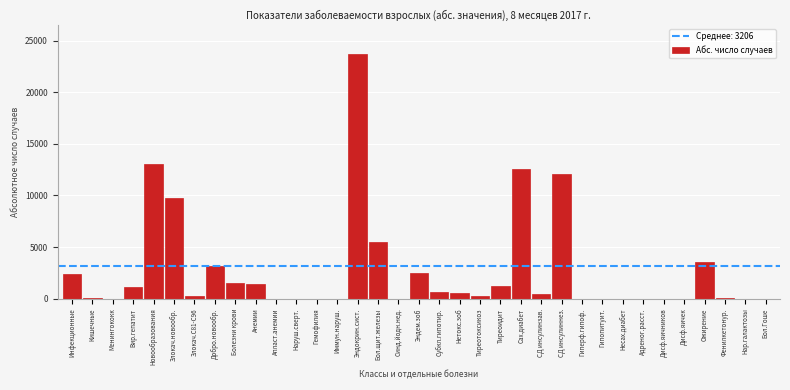

What is the sum of all values?

96187